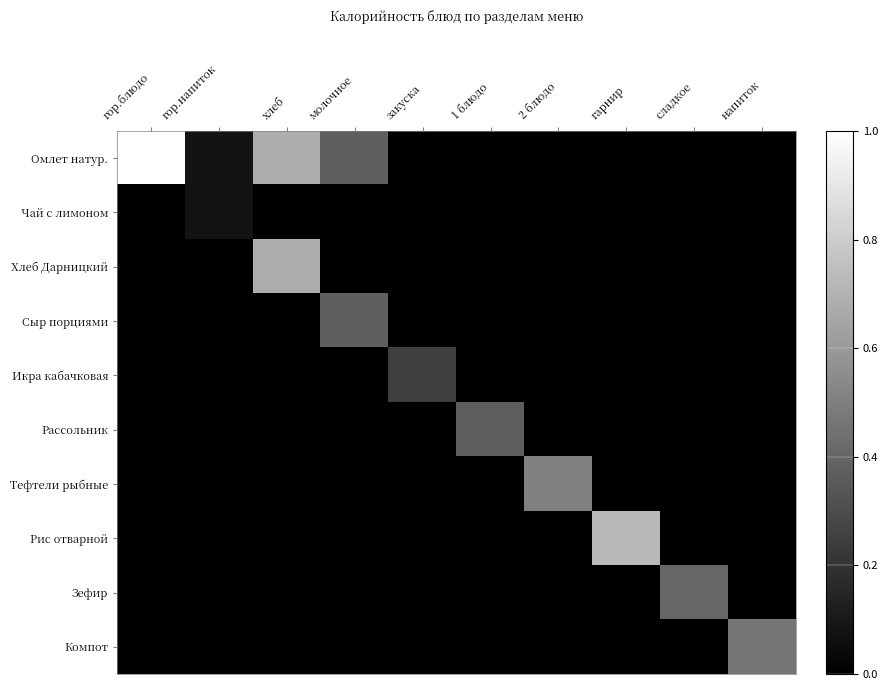

Reading right to left, what are all the values shown in this chart?

Омлет натур.: напиток=0.0	сладкое=0.0	гарнир=0.0	2 блюдо=0.0	1 блюдо=0.0	закуска=0.0	молочное=0.4	хлеб=0.7	гор.напиток=0.1	гор.блюдо=1.0
Чай с лимоном: напиток=0.0	сладкое=0.0	гарнир=0.0	2 блюдо=0.0	1 блюдо=0.0	закуска=0.0	молочное=0.0	хлеб=0.0	гор.напиток=0.1	гор.блюдо=0.0
Хлеб Дарницкий: напиток=0.0	сладкое=0.0	гарнир=0.0	2 блюдо=0.0	1 блюдо=0.0	закуска=0.0	молочное=0.0	хлеб=0.7	гор.напиток=0.0	гор.блюдо=0.0
Сыр порциями: напиток=0.0	сладкое=0.0	гарнир=0.0	2 блюдо=0.0	1 блюдо=0.0	закуска=0.0	молочное=0.4	хлеб=0.0	гор.напиток=0.0	гор.блюдо=0.0
Икра кабачковая: напиток=0.0	сладкое=0.0	гарнир=0.0	2 блюдо=0.0	1 блюдо=0.0	закуска=0.2	молочное=0.0	хлеб=0.0	гор.напиток=0.0	гор.блюдо=0.0
Рассольник: напиток=0.0	сладкое=0.0	гарнир=0.0	2 блюдо=0.0	1 блюдо=0.4	закуска=0.0	молочное=0.0	хлеб=0.0	гор.напиток=0.0	гор.блюдо=0.0
Тефтели рыбные: напиток=0.0	сладкое=0.0	гарнир=0.0	2 блюдо=0.5	1 блюдо=0.0	закуска=0.0	молочное=0.0	хлеб=0.0	гор.напиток=0.0	гор.блюдо=0.0
Рис отварной: напиток=0.0	сладкое=0.0	гарнир=0.7	2 блюдо=0.0	1 блюдо=0.0	закуска=0.0	молочное=0.0	хлеб=0.0	гор.напиток=0.0	гор.блюдо=0.0
Зефир: напиток=0.0	сладкое=0.4	гарнир=0.0	2 блюдо=0.0	1 блюдо=0.0	закуска=0.0	молочное=0.0	хлеб=0.0	гор.напиток=0.0	гор.блюдо=0.0
Компот: напиток=0.5	сладкое=0.0	гарнир=0.0	2 блюдо=0.0	1 блюдо=0.0	закуска=0.0	молочное=0.0	хлеб=0.0	гор.напиток=0.0	гор.блюдо=0.0